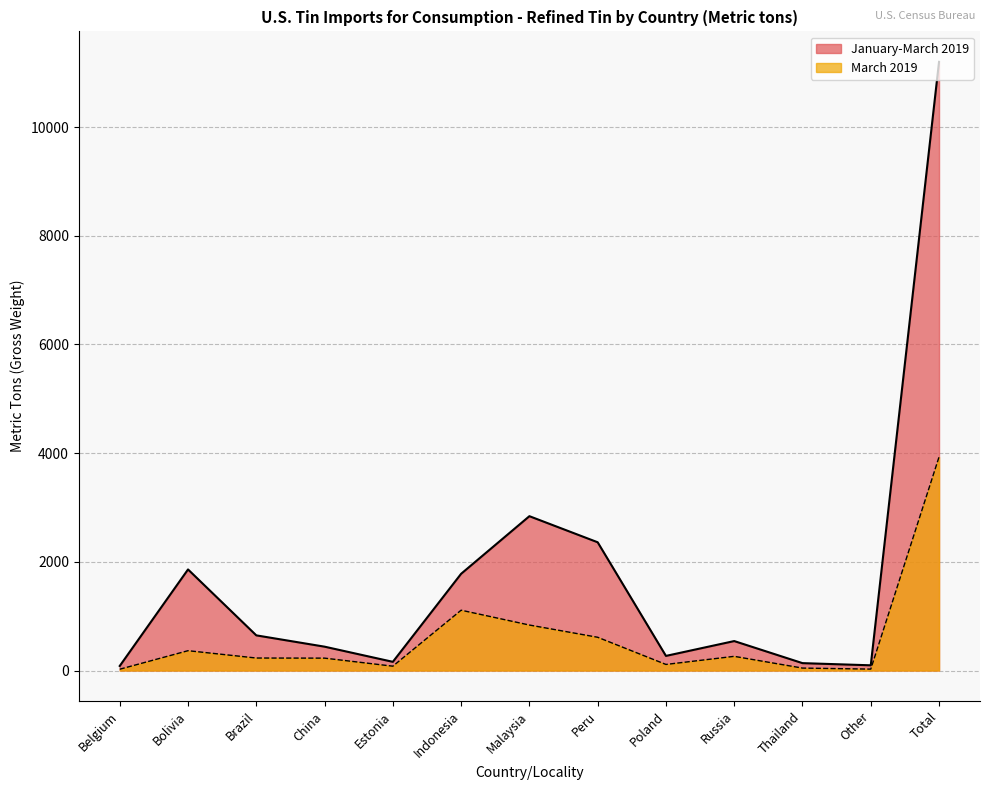

What is the difference between the second highest and minimum values in the March 2019 series?

1086